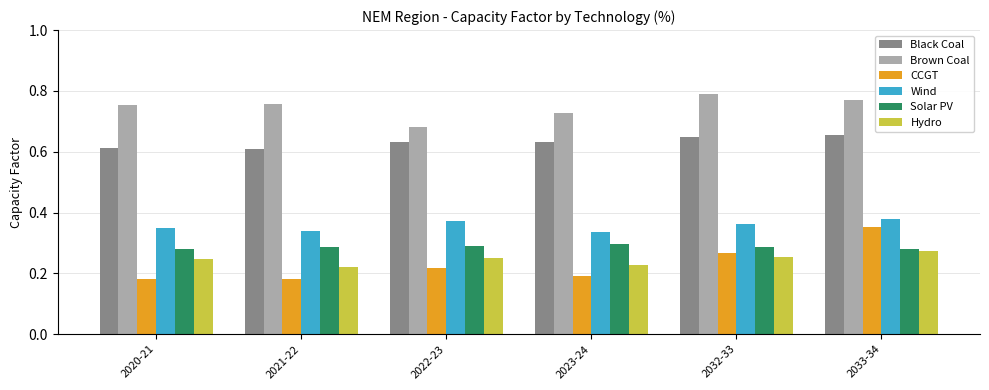

Which series has the largest range (max minus min)?

CCGT